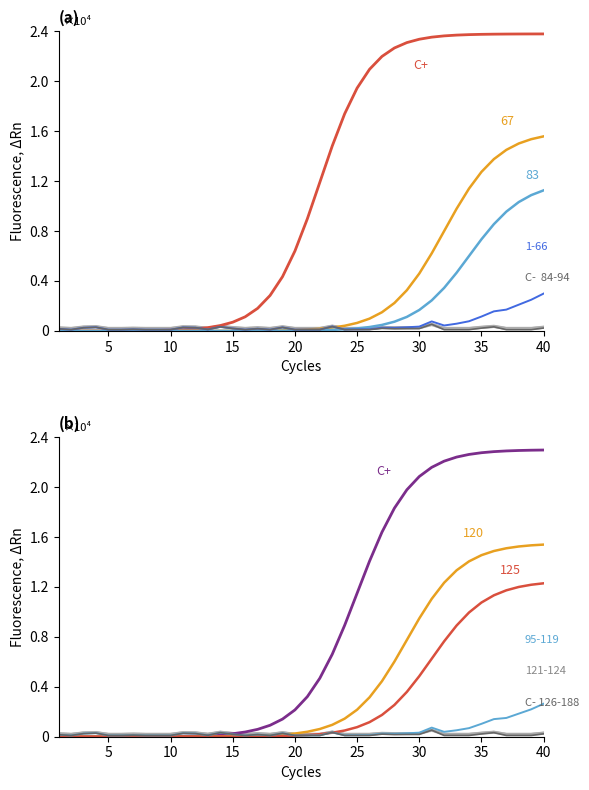

Does the chart have visible grid lines?

No